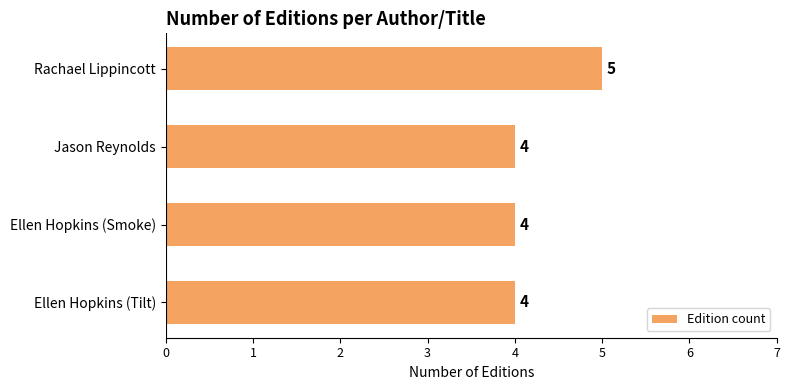

How many bars are there in total?

4